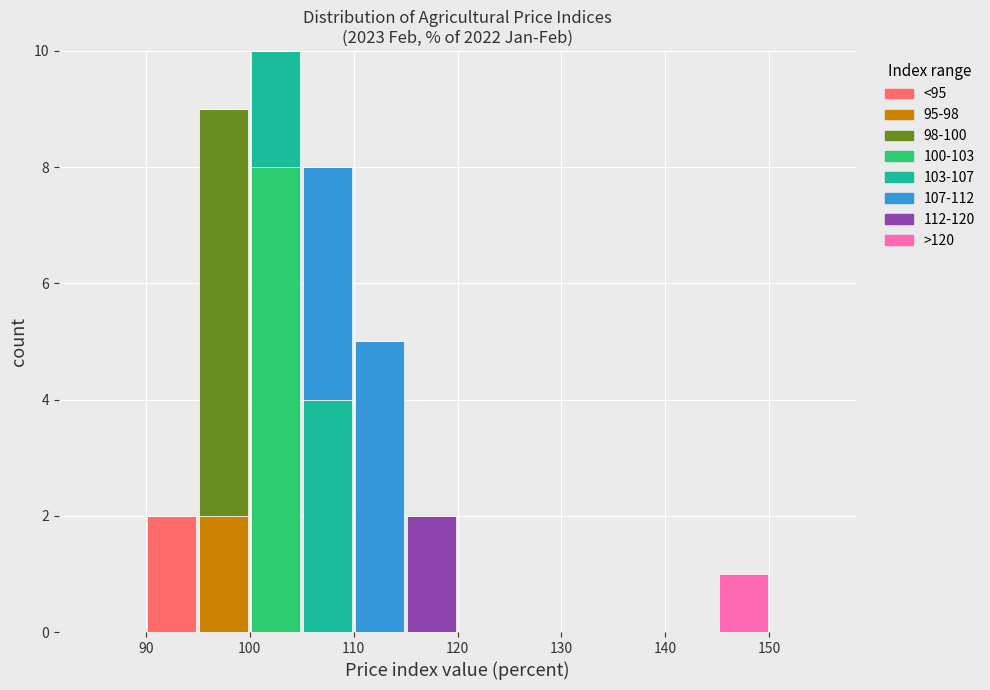

Reading left to right, list every stacked bar in this chart as the range it spans on the x-axis followed by its total height. The values are not printed on the chart, so give them approximately, as read against the axis.

85 to 90: 0
90 to 95: 2
95 to 100: 9
100 to 105: 10
105 to 110: 8
110 to 115: 5
115 to 120: 2
120 to 125: 0
125 to 130: 0
130 to 135: 0
135 to 140: 0
140 to 145: 0
145 to 150: 1
150 to 155: 0